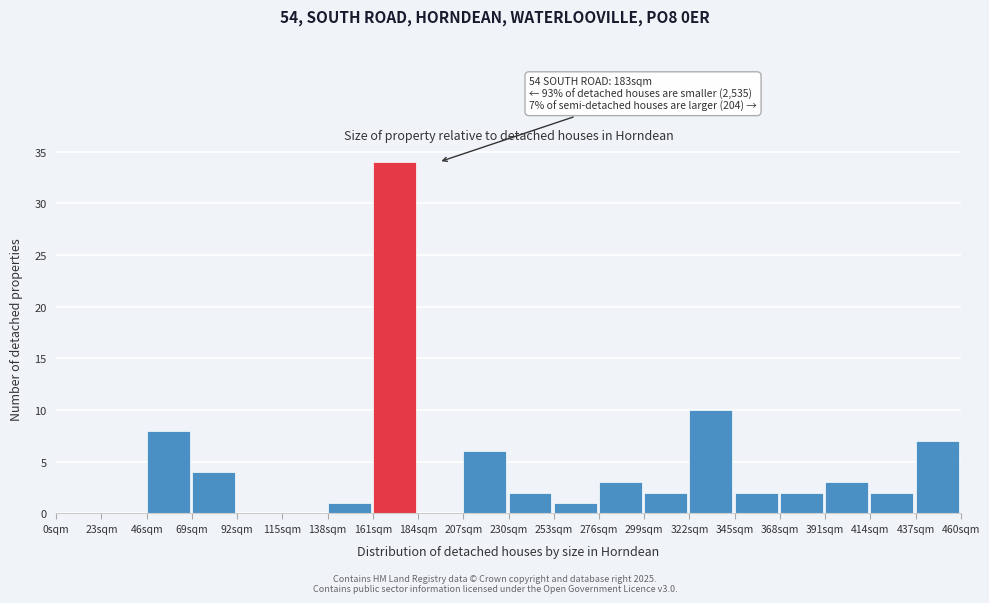

Which range on the x-axis has the tallest bar?

161 to 184